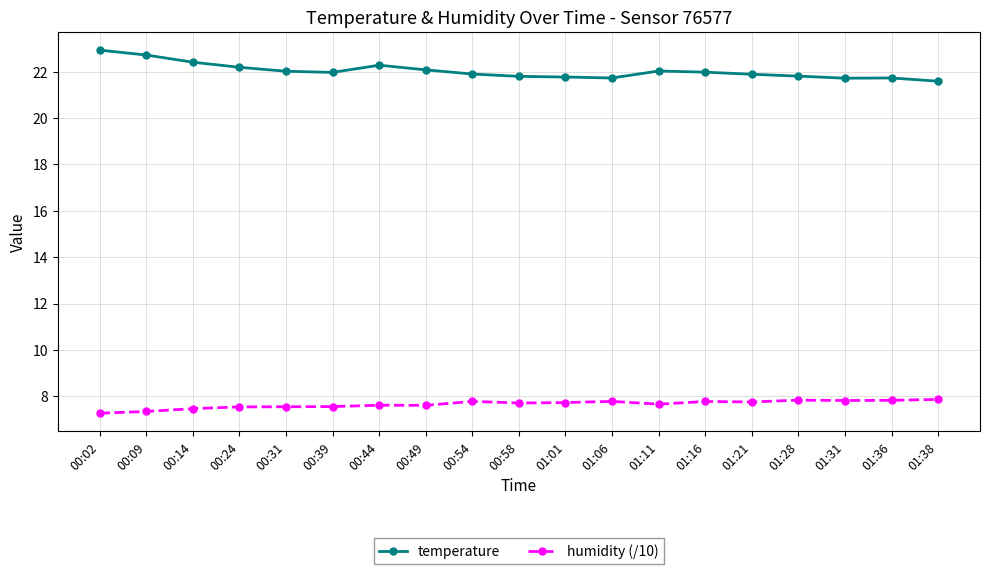

What are all the series names shown in the legend?

temperature, humidity (/10)